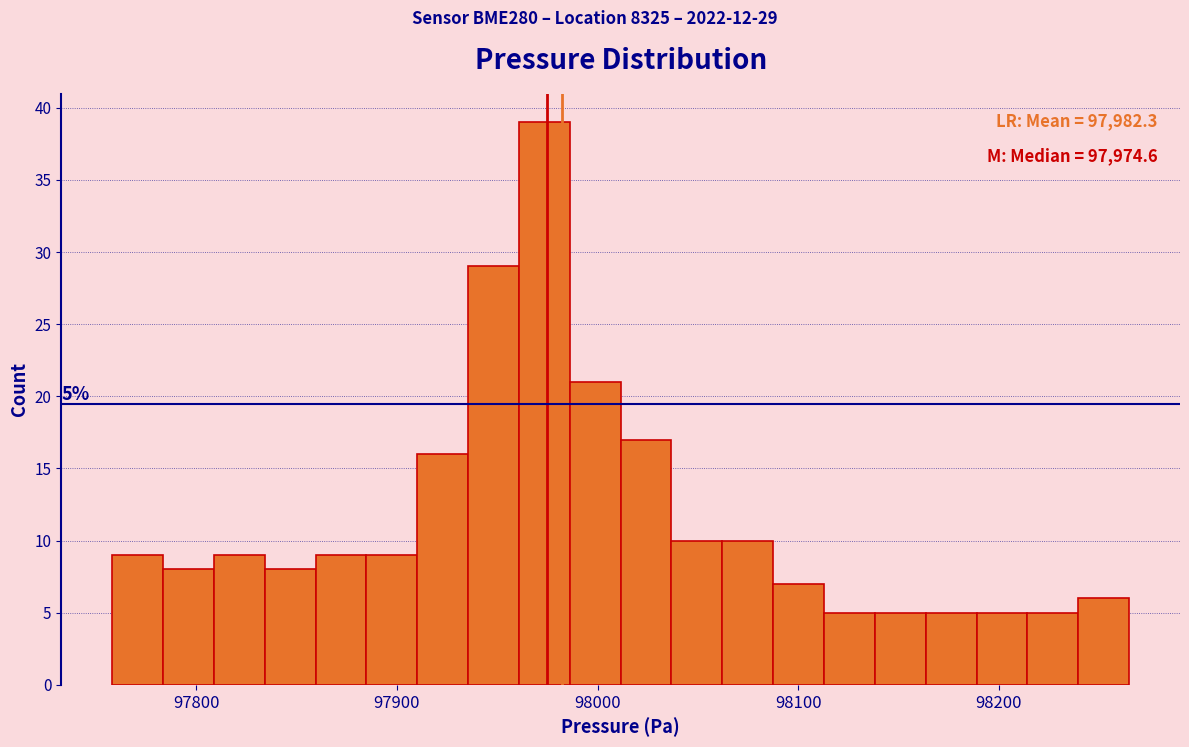

Read against the x-axis, roughly where is the centre of the tallest bar?

97970